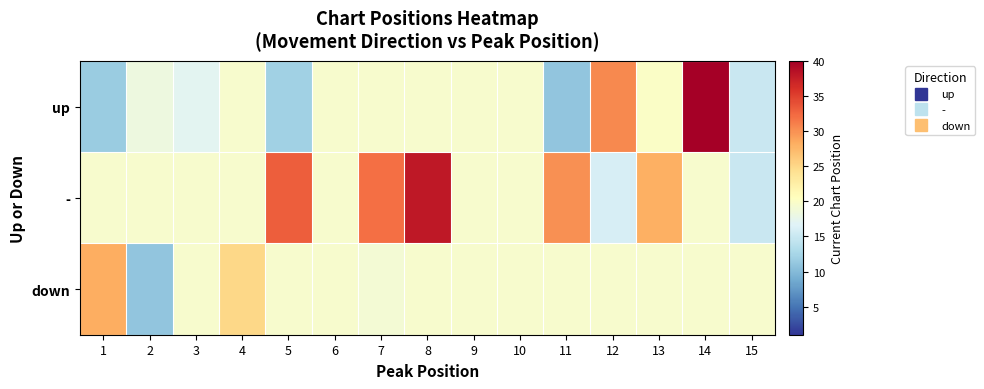

Reading right to left, transcribe all the data shown in this chart.

up: 15=15.0	14=40.0	13=20.0	12=30.5	11=11.0	10=19.5	9=19.5	8=19.5	7=19.5	6=19.5	5=12.0	4=19.5	3=17.0	2=18.2	1=11.6
-: 15=15.0	14=19.5	13=28.0	12=16.0	11=30.0	10=19.5	9=19.5	8=38.0	7=32.0	6=19.5	5=33.0	4=19.5	3=19.5	2=19.5	1=19.5
down: 15=19.5	14=19.5	13=19.5	12=19.5	11=19.5	10=19.5	9=19.5	8=19.5	7=19.0	6=19.5	5=19.5	4=25.0	3=19.5	2=11.0	1=28.2